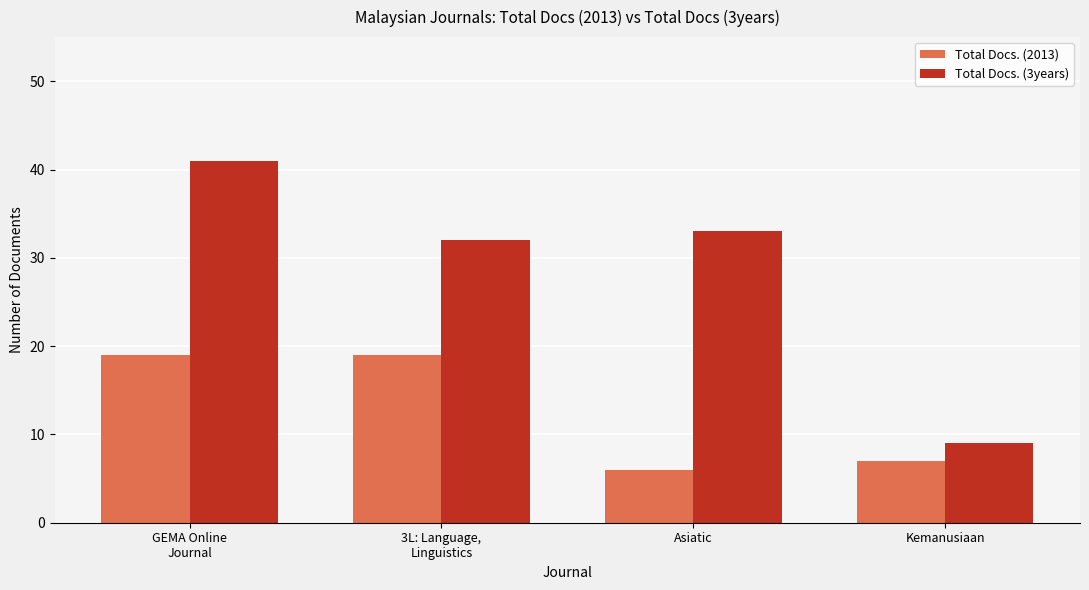

Reading right to left, transcribe all the data shown in this chart.

Total Docs. (2013): 7	6	19	19
Total Docs. (3years): 9	33	32	41